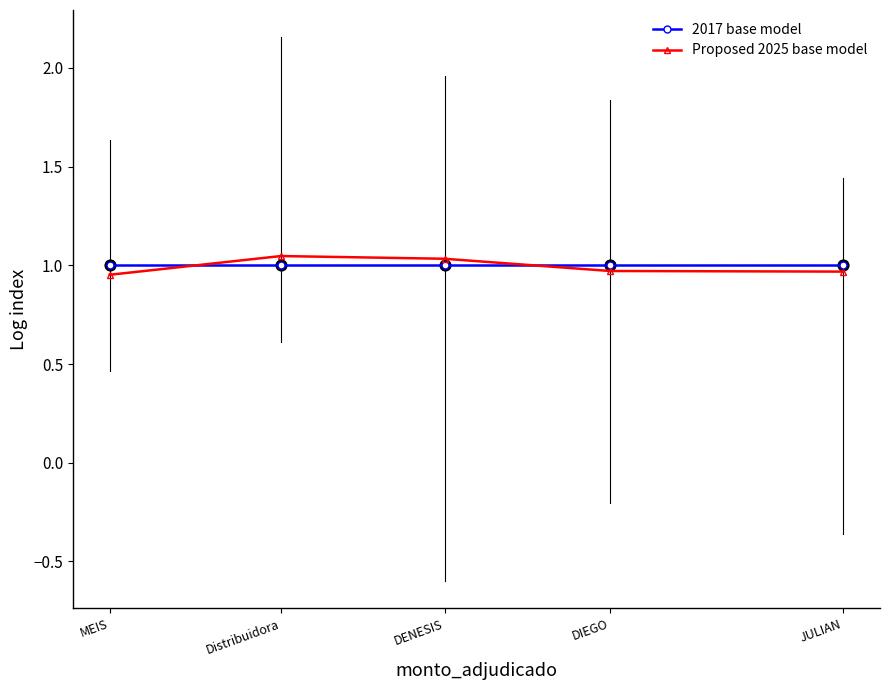

What are all the series names shown in the legend?

2017 base model, Proposed 2025 base model